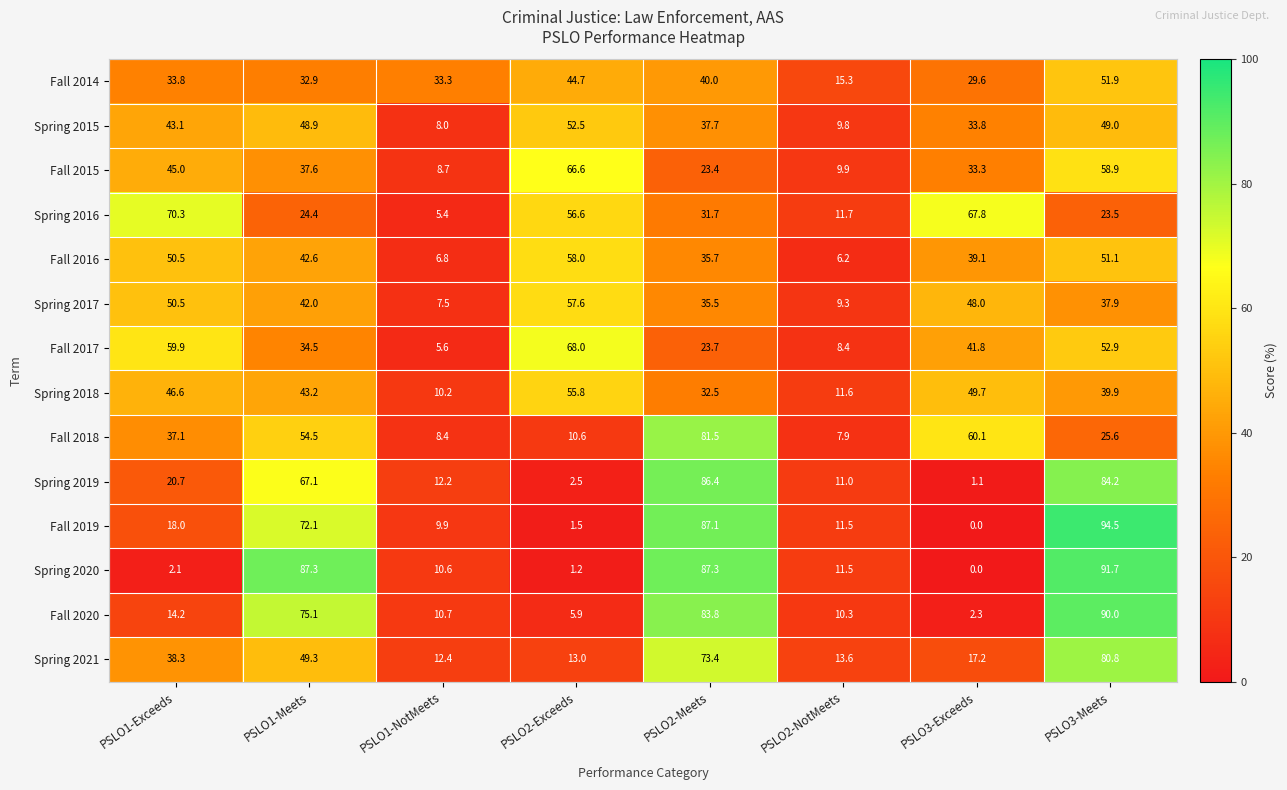

What is the difference between the second highest and minimum values in the Fall 2020 series?

81.5